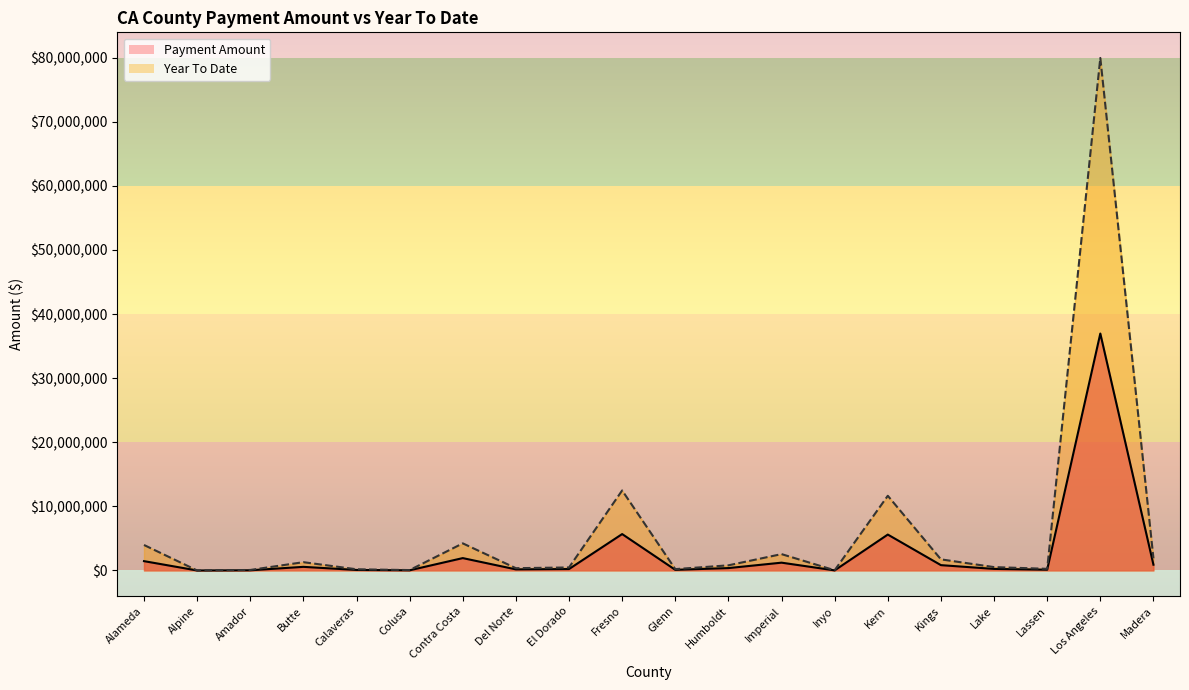

What are all the series names shown in the legend?

Payment Amount, Year To Date